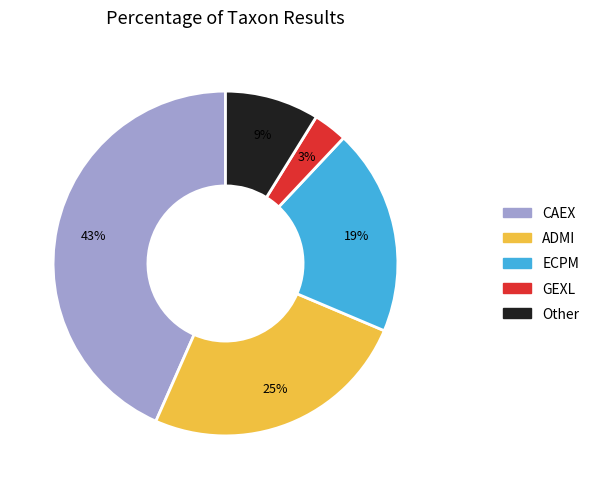

Which category has the biggest portion of the pie?

CAEX